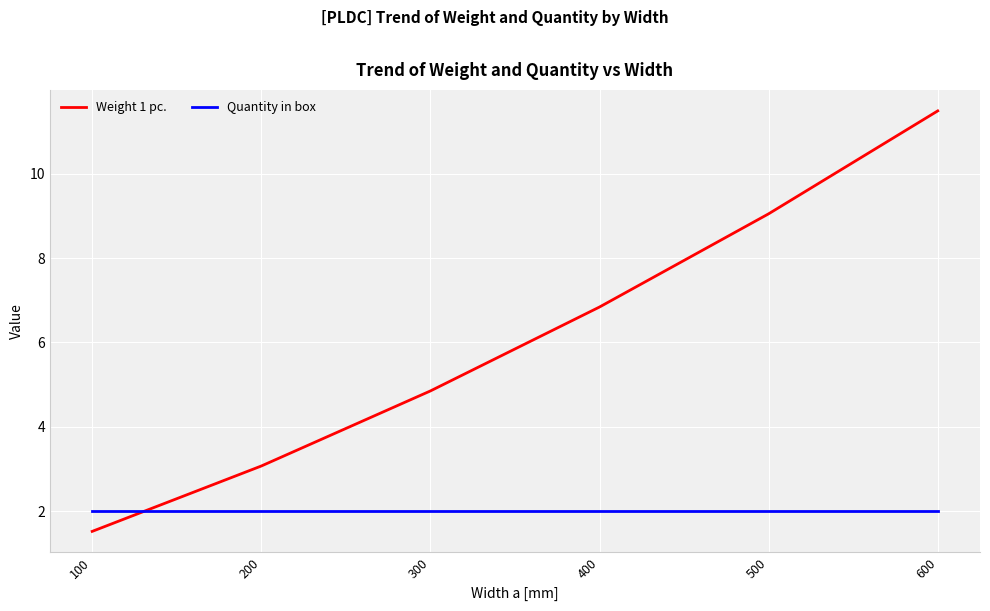

What is the highest value of the Weight 1 pc. series?

11.5